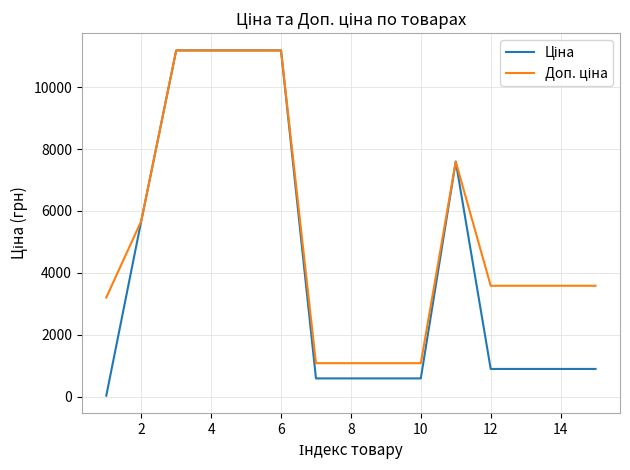

Does the chart display data point markers on the line(s)?

No